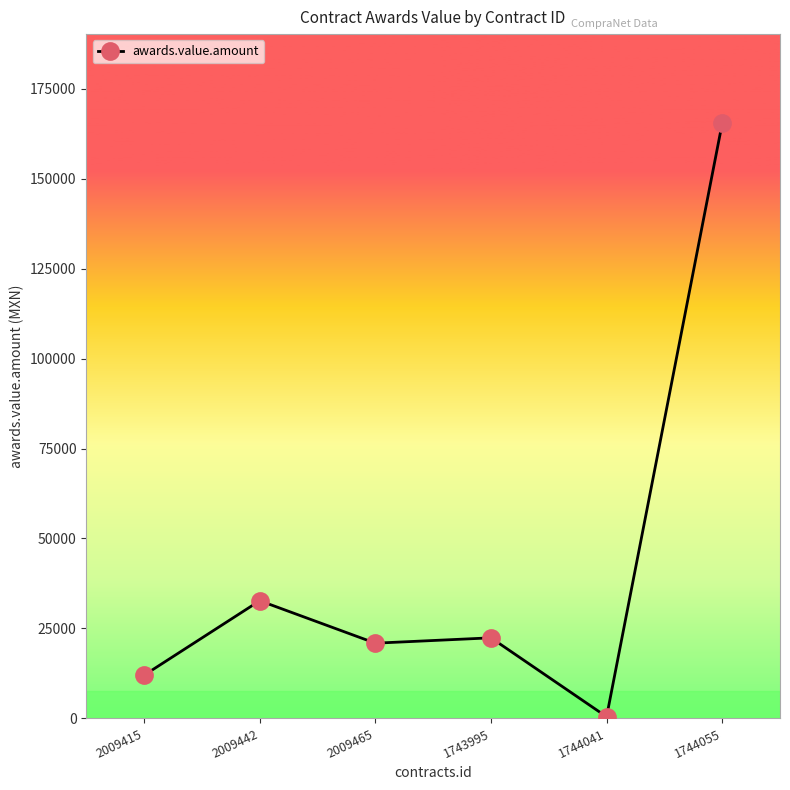

Where is the first local maximum?

2009442